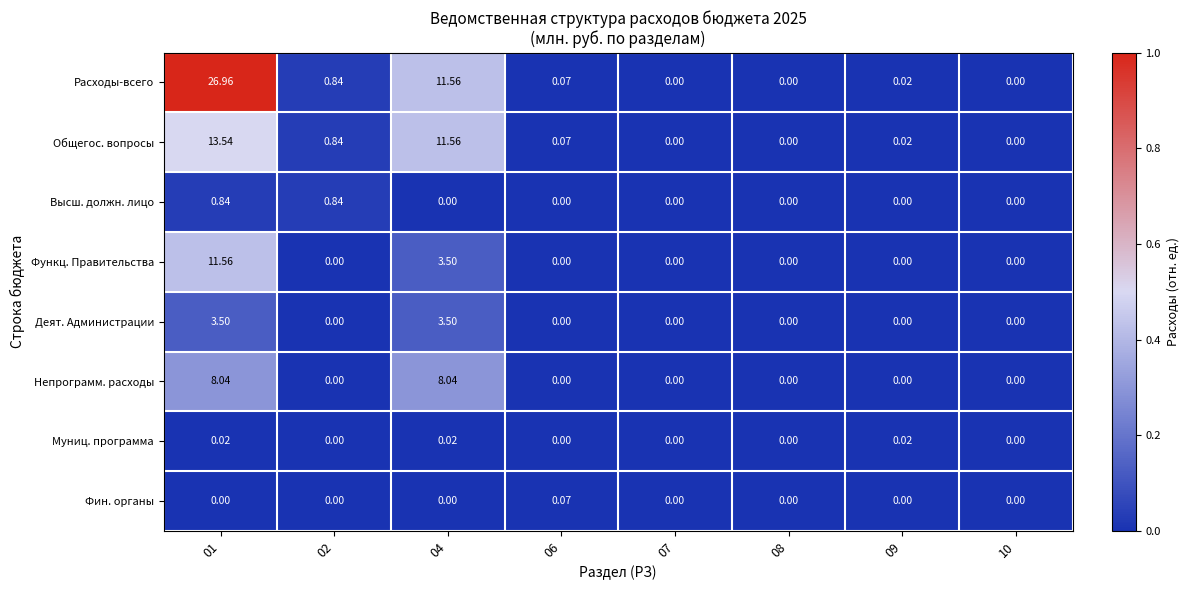

Which series has the largest total across all categories?

Расходы-всего